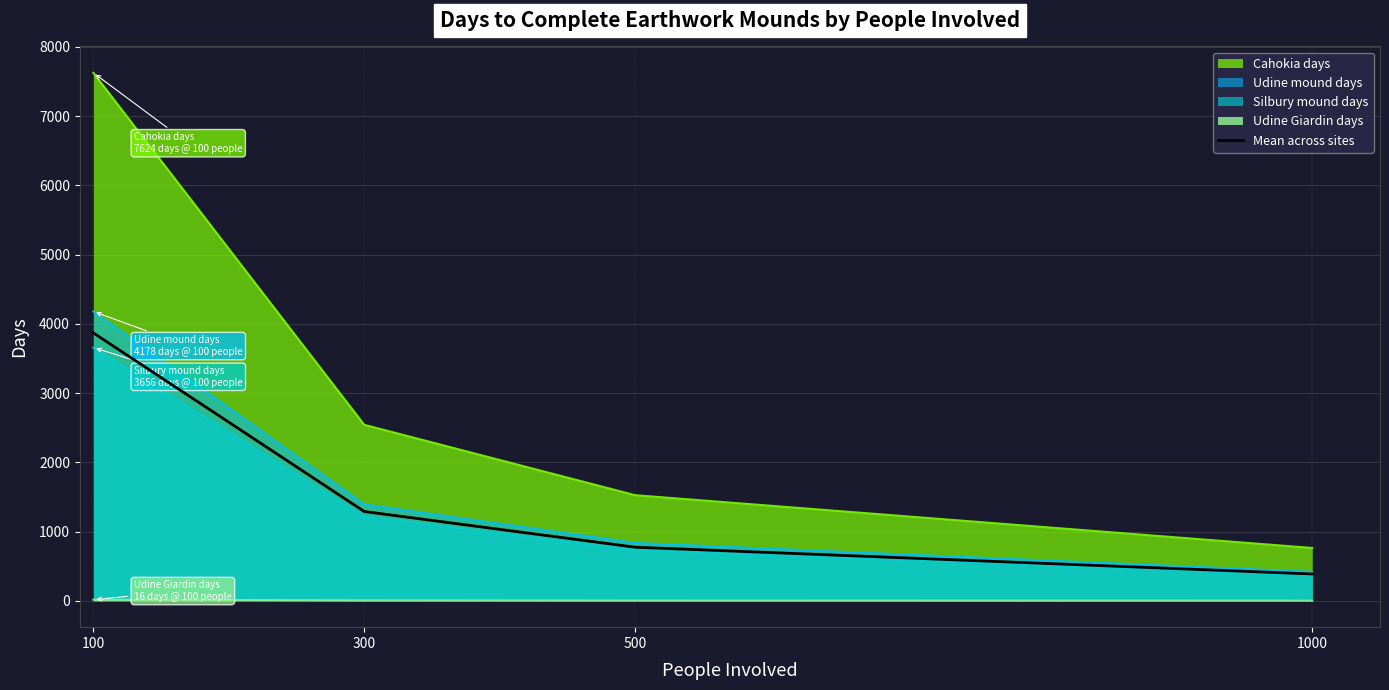

At which category does the chart reach its minimum across all series?

1000